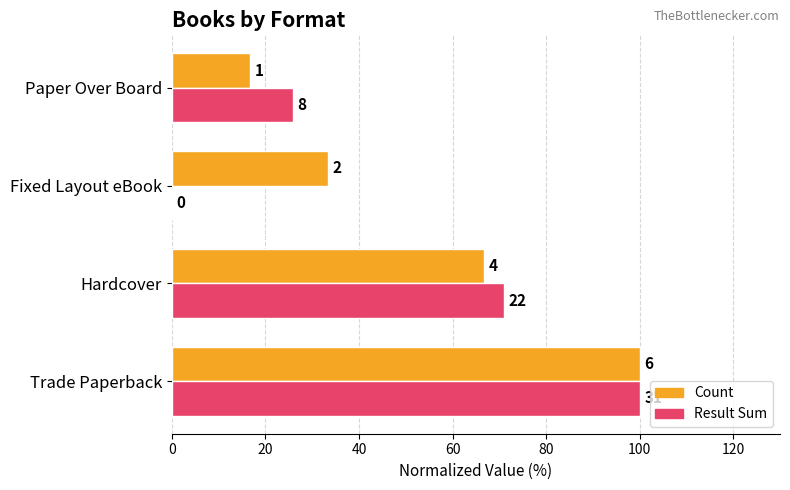

Which series has the widest spread of values?

Result Sum